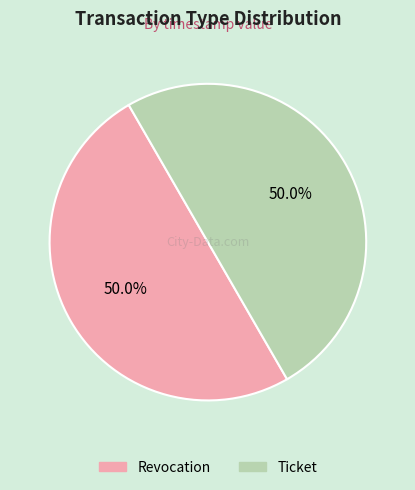

Is it true that Revocation is 50% of the pie?

True